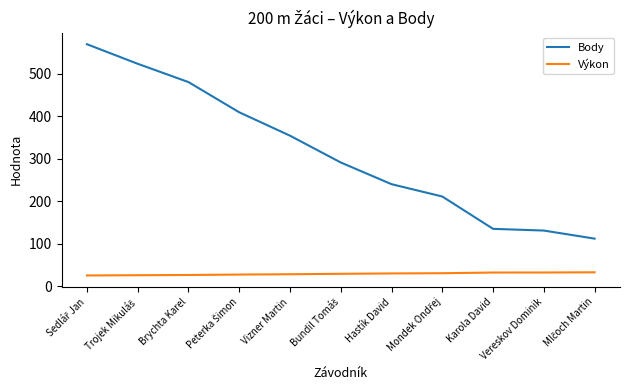

What are all the series names shown in the legend?

Body, Výkon